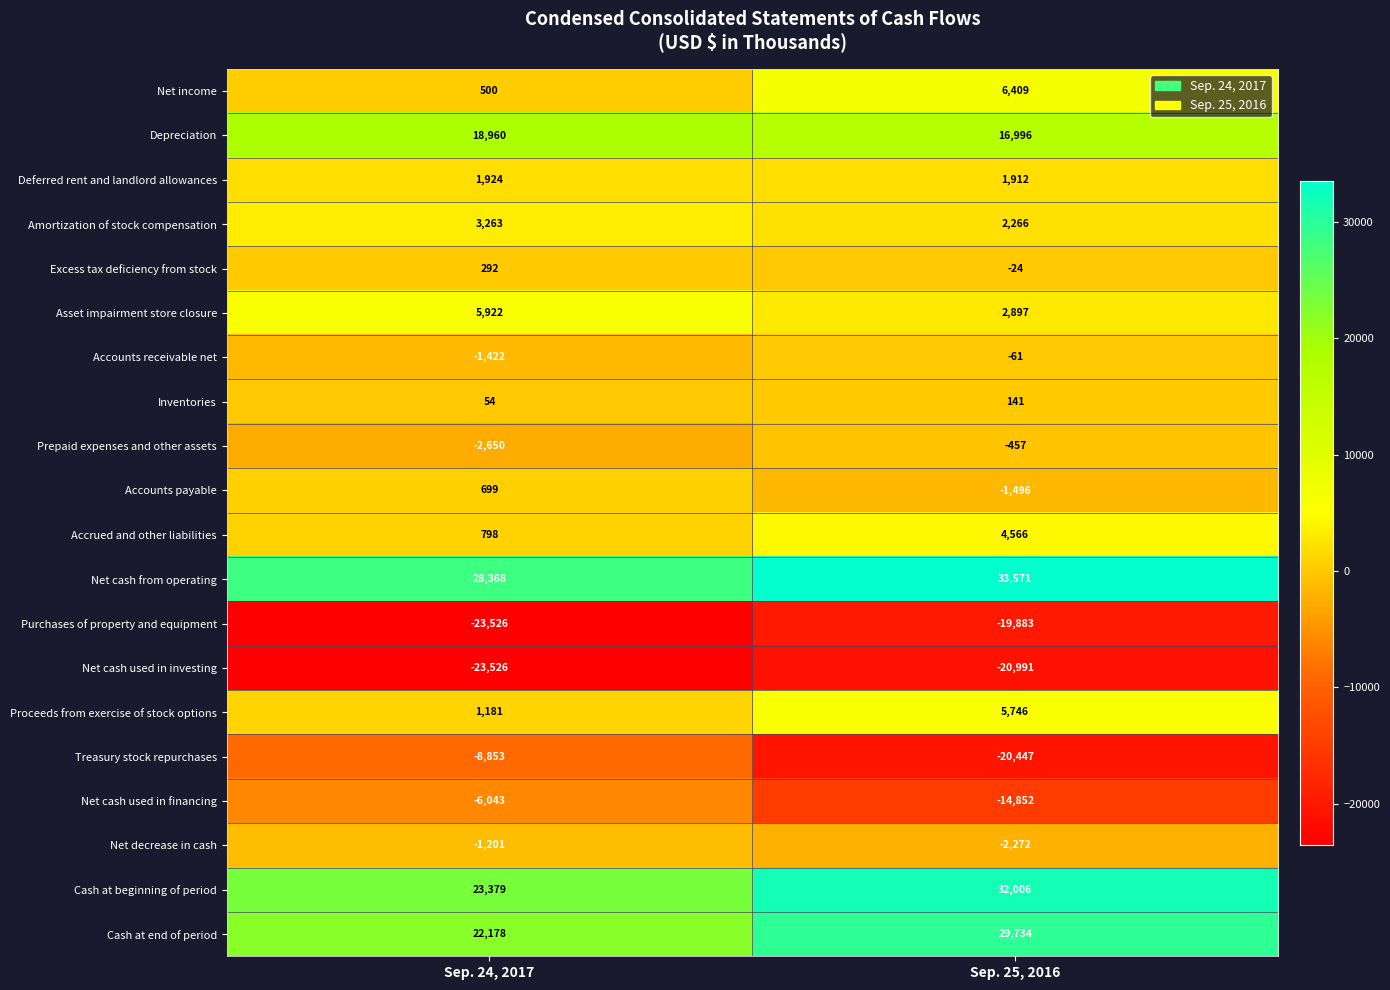

Rank the series at Sep. 25, 2016 from lowest to highest value.

Net cash used in investing, Treasury stock repurchases, Purchases of property and equipment, Net cash used in financing, Net decrease in cash, Accounts payable, Prepaid expenses and other assets, Accounts receivable net, Excess tax deficiency from stock, Inventories, Deferred rent and landlord allowances, Amortization of stock compensation, Asset impairment store closure, Accrued and other liabilities, Proceeds from exercise of stock options, Net income, Depreciation, Cash at end of period, Cash at beginning of period, Net cash from operating